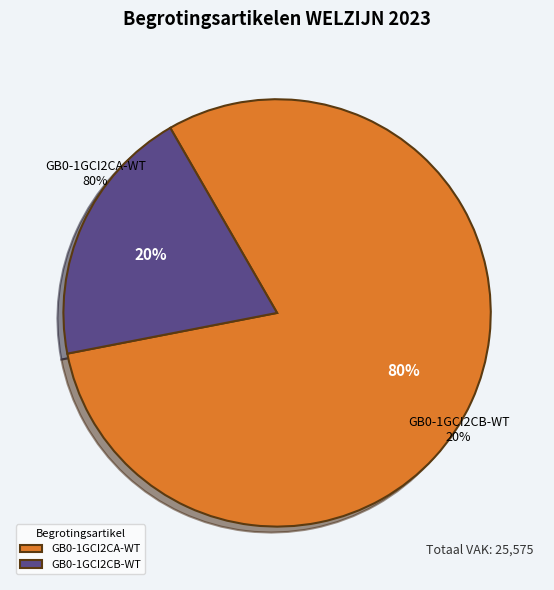

What percentage is NOT represented by GB0-1GCI2CB-WT?

80.3%